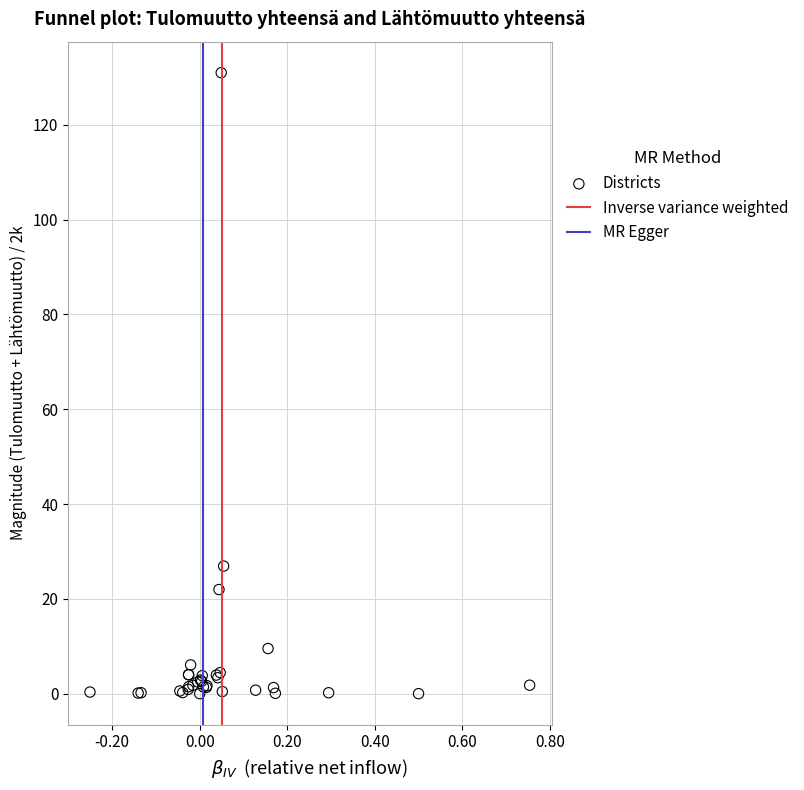

What Y value in the scatter plot is closest to 65?

26.9